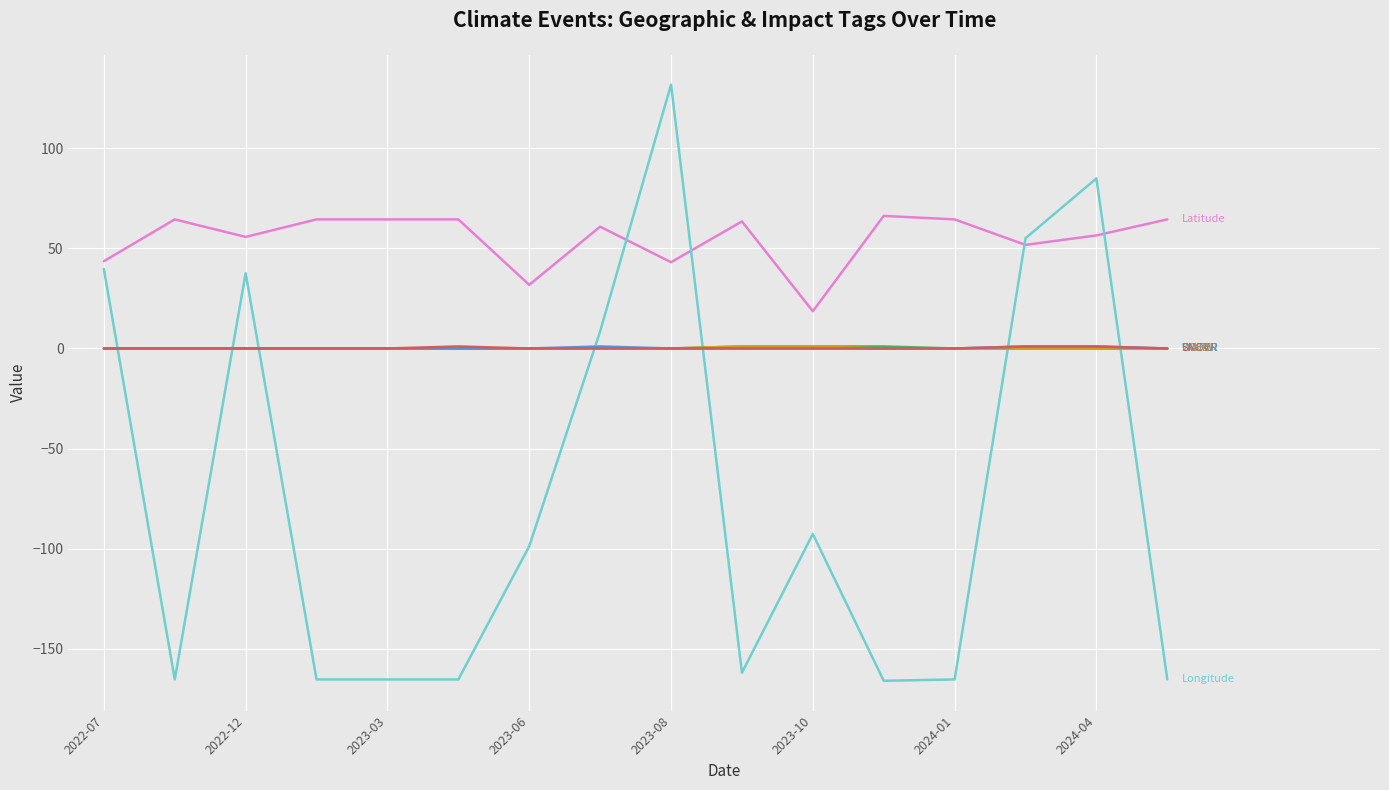

How many lines are shown in the chart?

6